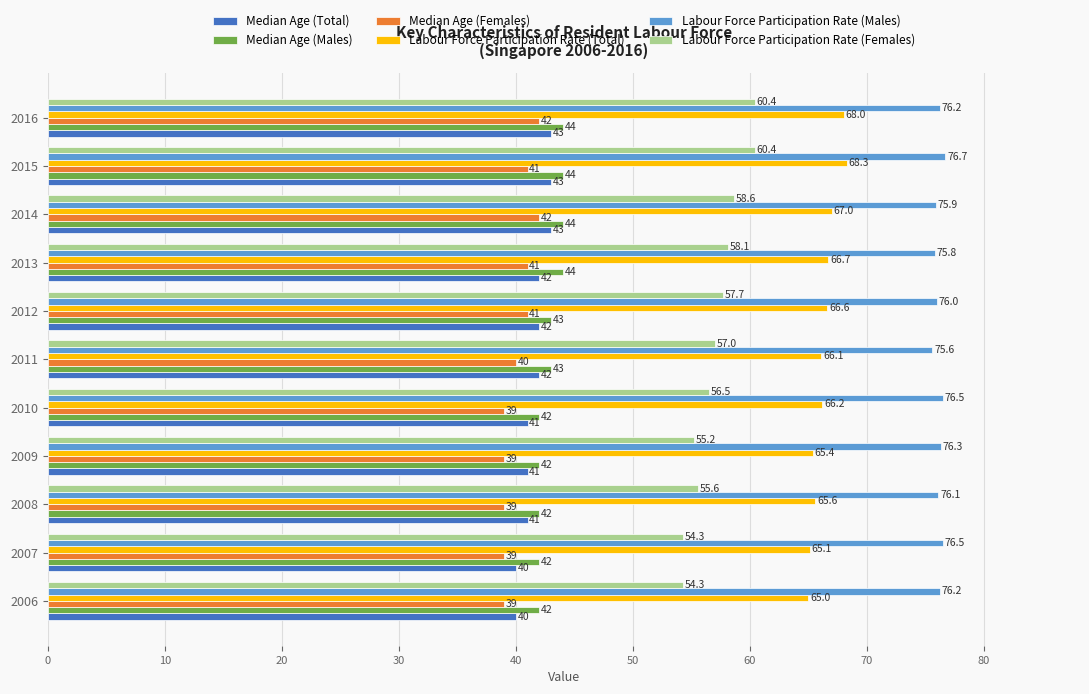

The value of Median Age (Total) at 2007 is 40.0. True or false?

True